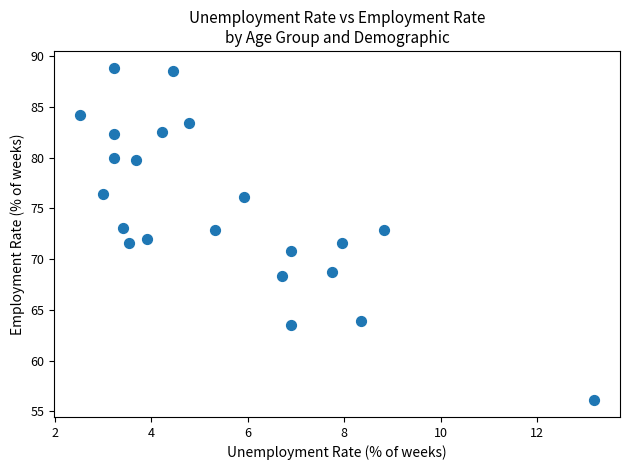

What is the range of X values (max minus min)?

10.7